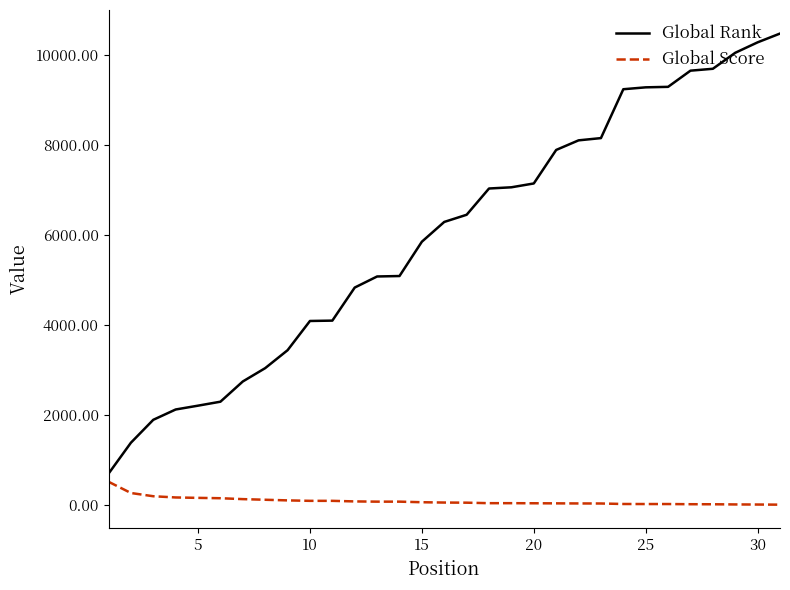

What is the greatest value displayed?

10473